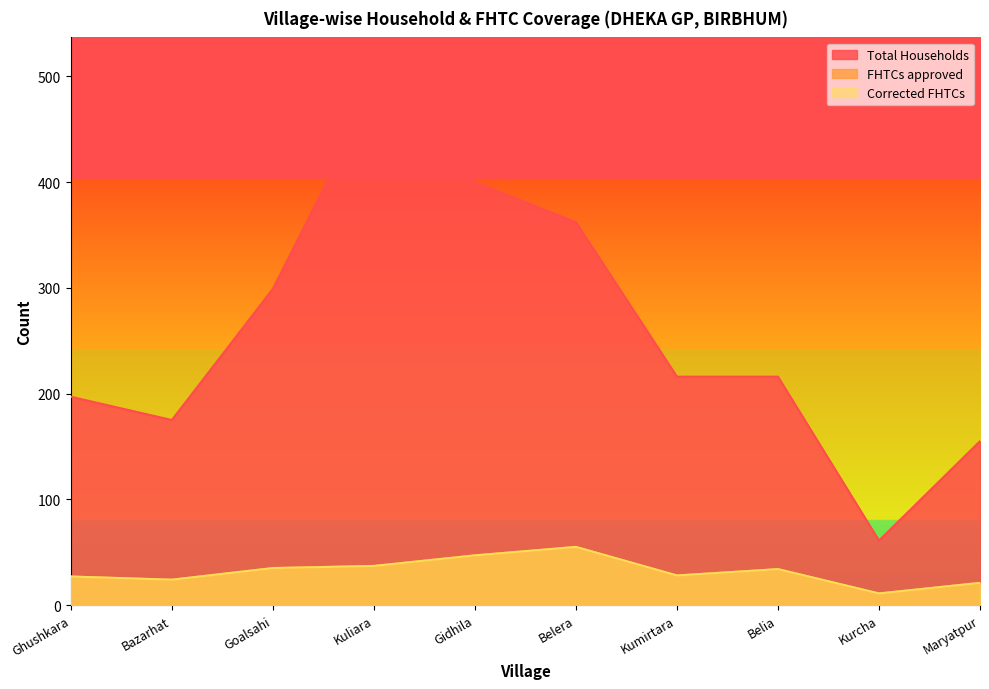

What is the difference between the Total Households values at Bazarhat and Ghushkara?

22